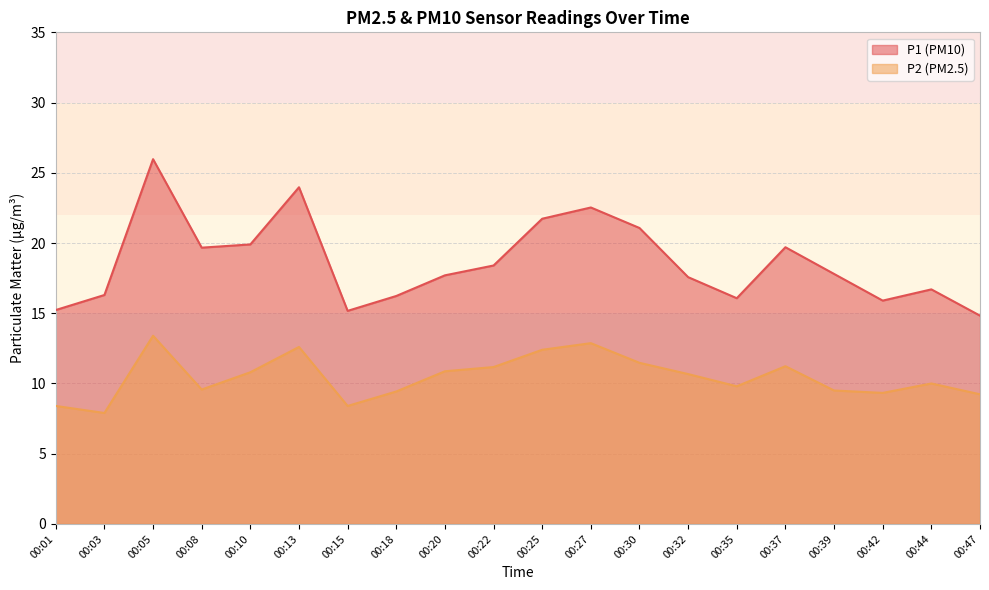

Reading left to right, list all the values displayed in this chart.

P1: 15.2	16.3	26.0	19.7	19.9	24.0	15.2	16.2	17.7	18.4	21.7	22.5	21.1	17.6	16.1	19.7	17.8	15.9	16.7	14.8
P2: 8.4	7.9	13.4	9.6	10.8	12.6	8.4	9.4	10.9	11.2	12.4	12.9	11.5	10.7	9.8	11.2	9.5	9.3	10.0	9.2